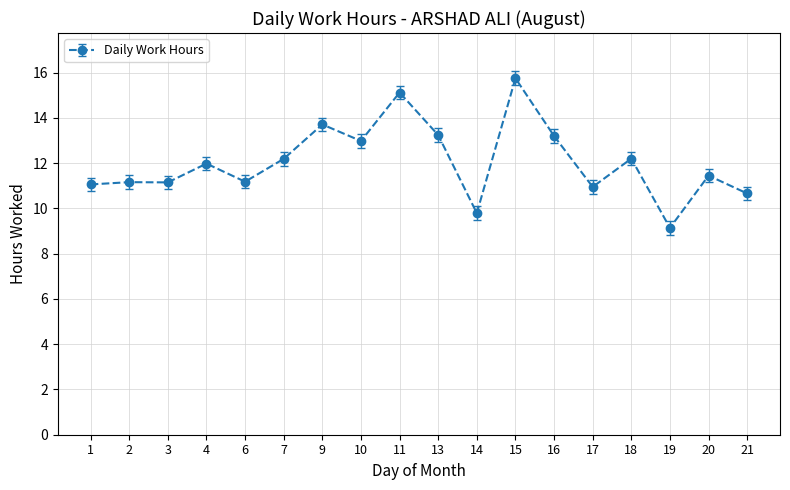

What is the ratio of the value at 7 to the value at 17?

1.1